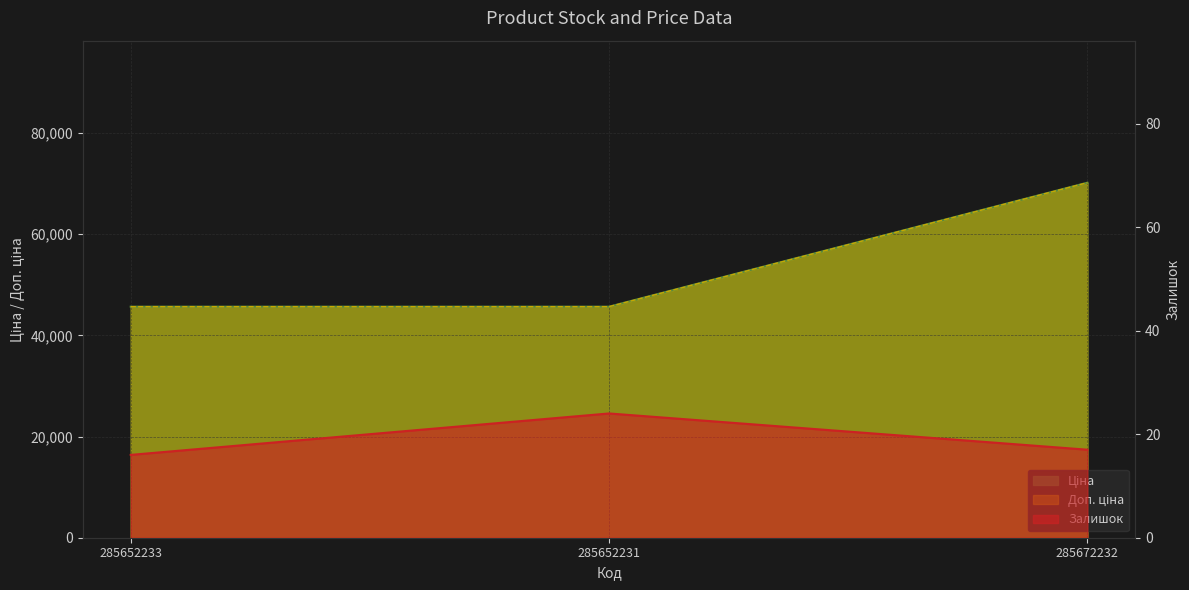

What are all the series names shown in the legend?

Залишок, Ціна, Доп. ціна